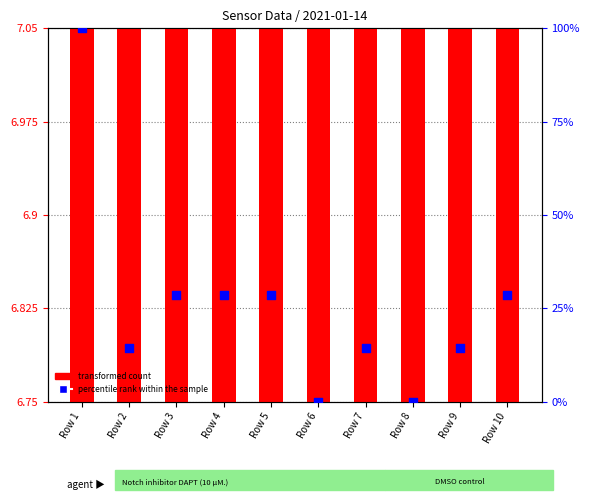

Between Row 9 and Row 4, which is larger?

Row 4